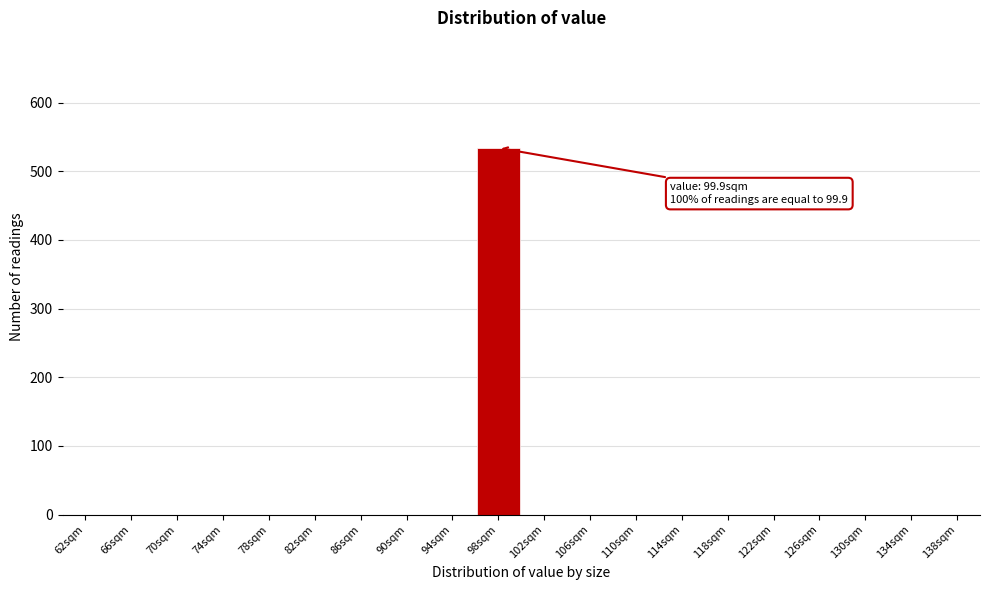

Reading right to left, list all the values displayed in this chart.

138sqm=0	134sqm=0	130sqm=0	126sqm=0	122sqm=0	118sqm=0	114sqm=0	110sqm=0	106sqm=0	102sqm=0	98sqm=534	94sqm=0	90sqm=0	86sqm=0	82sqm=0	78sqm=0	74sqm=0	70sqm=0	66sqm=0	62sqm=0